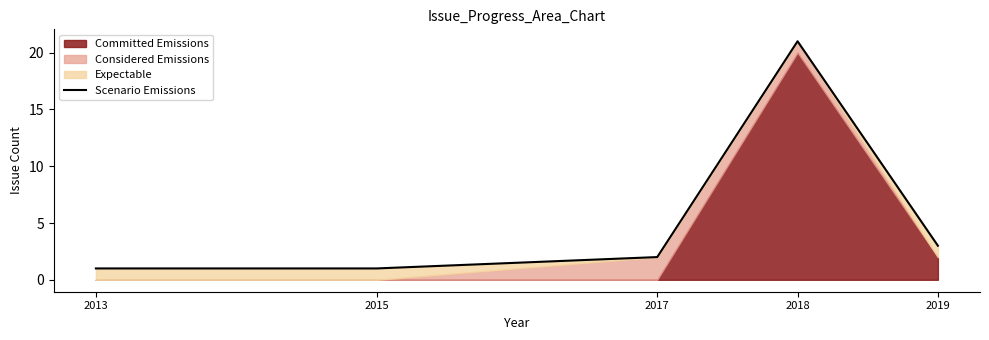

True or false: the data shows 1 at 2015.

True